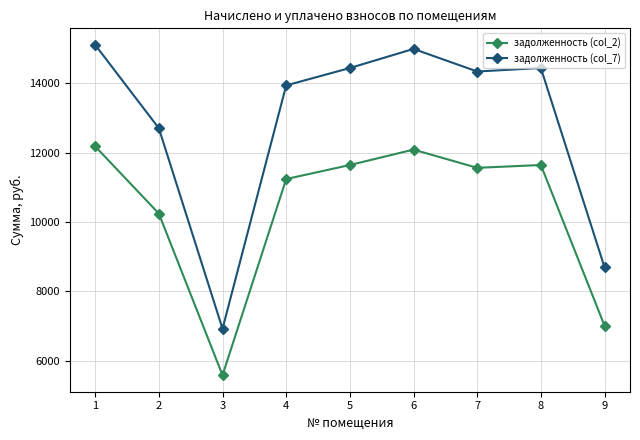

Where is the first local maximum for задолженность (col_2)?

6